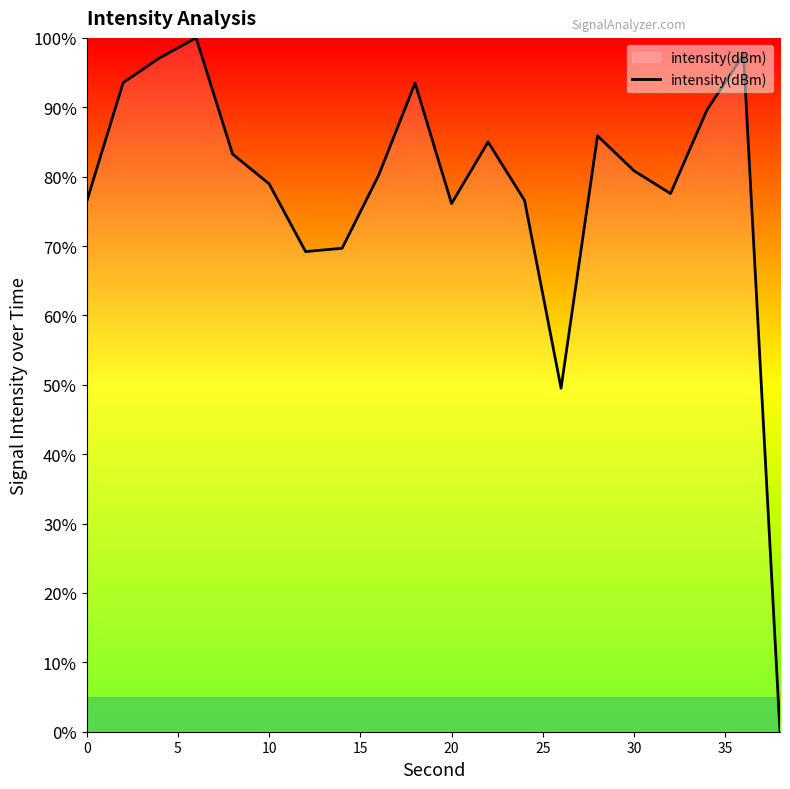

What is the difference between the maximum and minimum values?

100.0